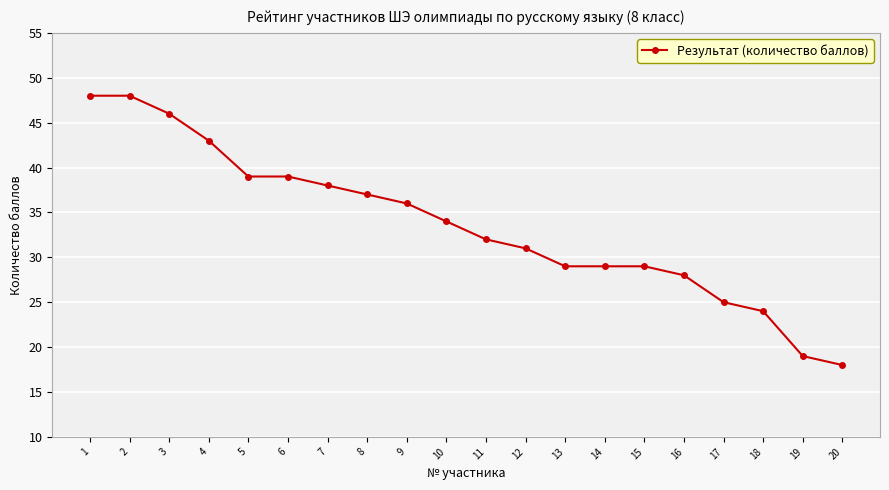

What is the average value?

34